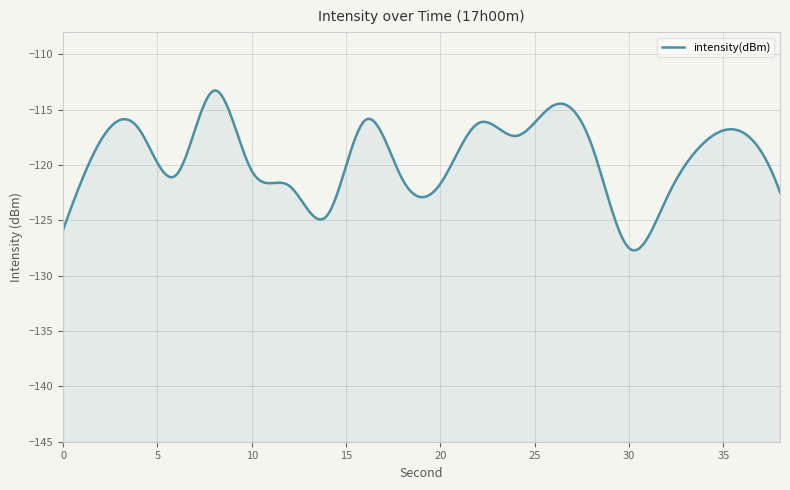

Rank the categories by value from highest to lowest.

8, 26, 16, 22, 4, 36, 24, 2, 34, 28, 10, 6, 18, 20, 12, 38, 32, 14, 0, 30